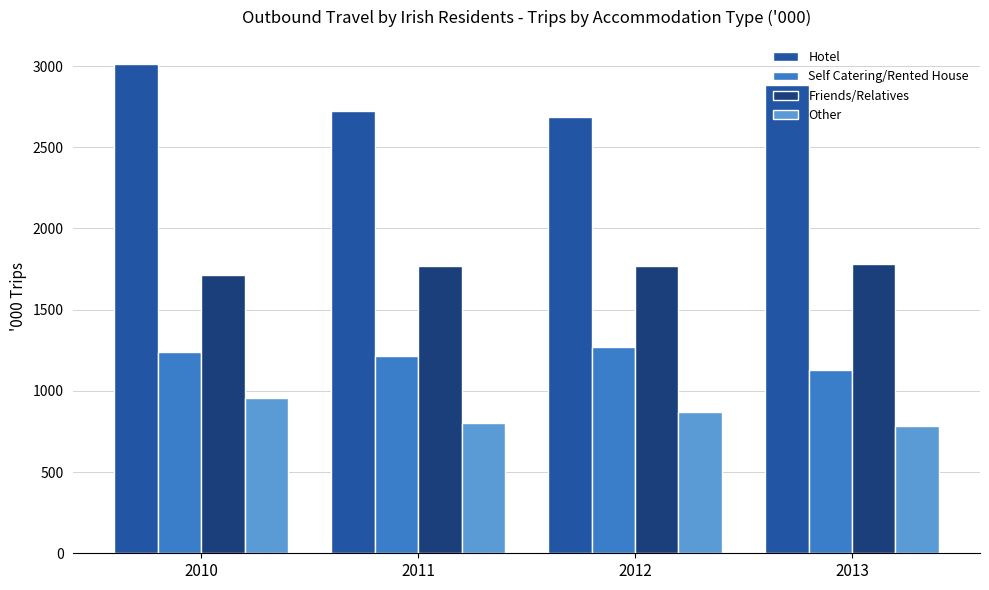

The Self Catering/Rented House series shows 1894.5 at 2011. True or false?

False